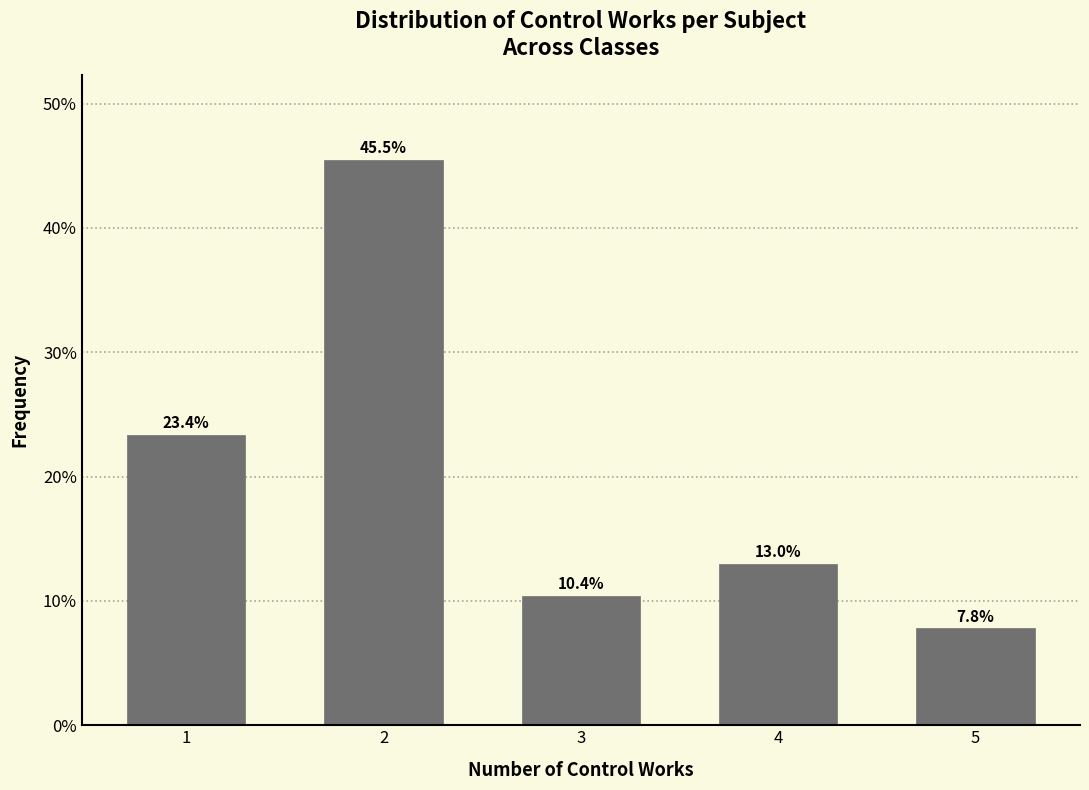

Reading left to right, what are all the values shown in this chart?

23.4	45.5	10.4	13.0	7.8